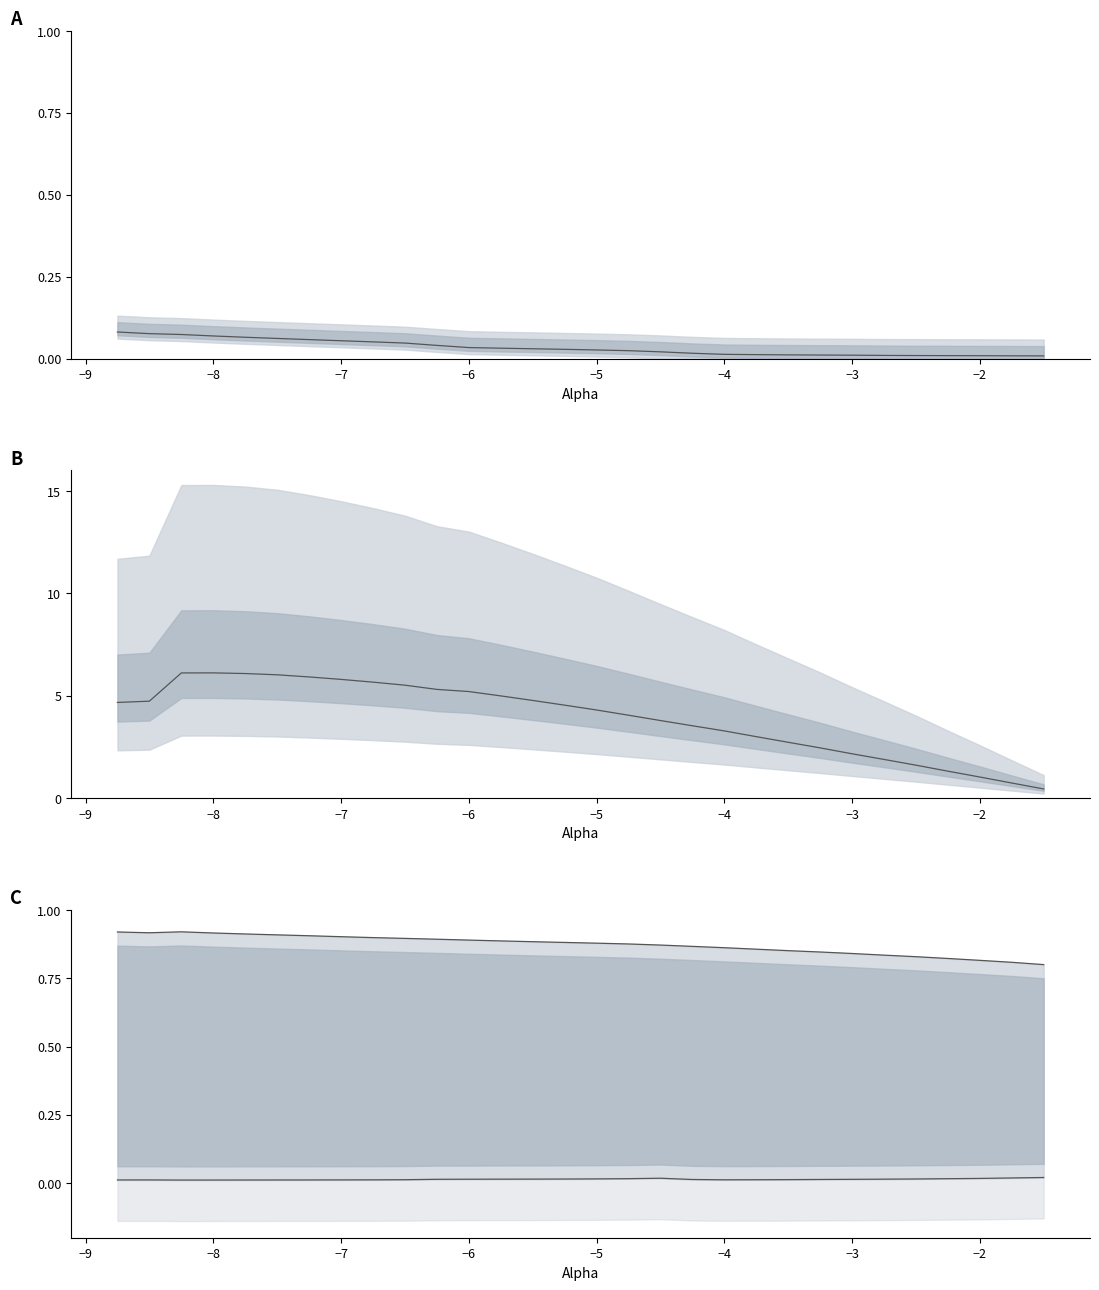

Does the chart have visible grid lines?

No